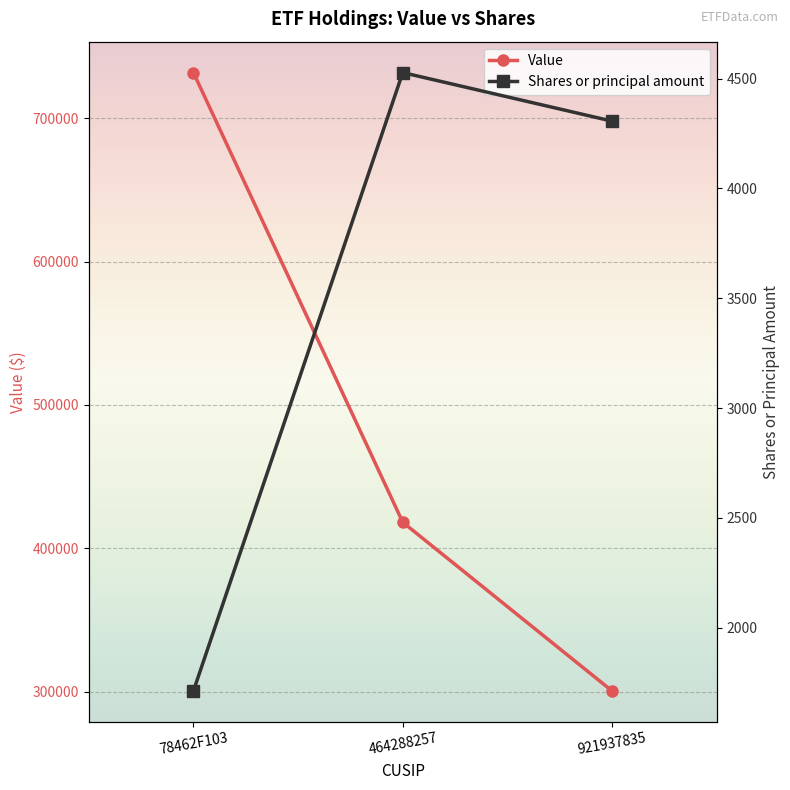

The Value series shows 692402 at 464288257. True or false?

False